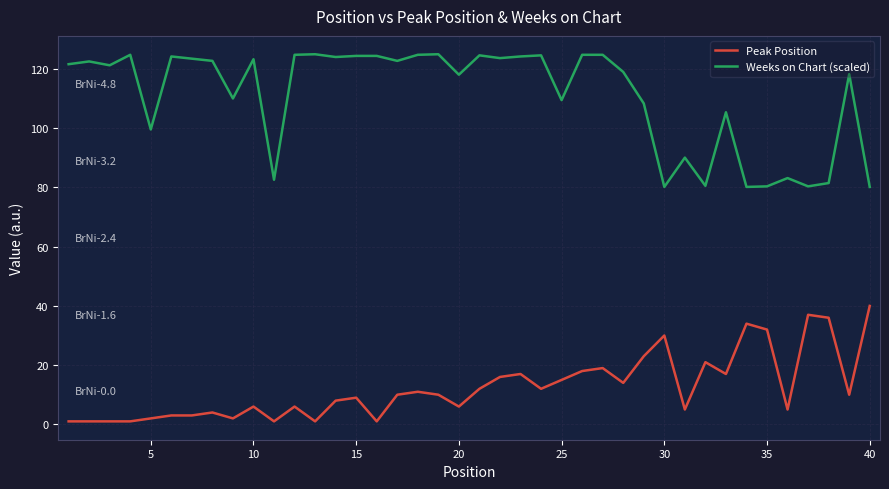

What is the smallest value displayed?

1.0